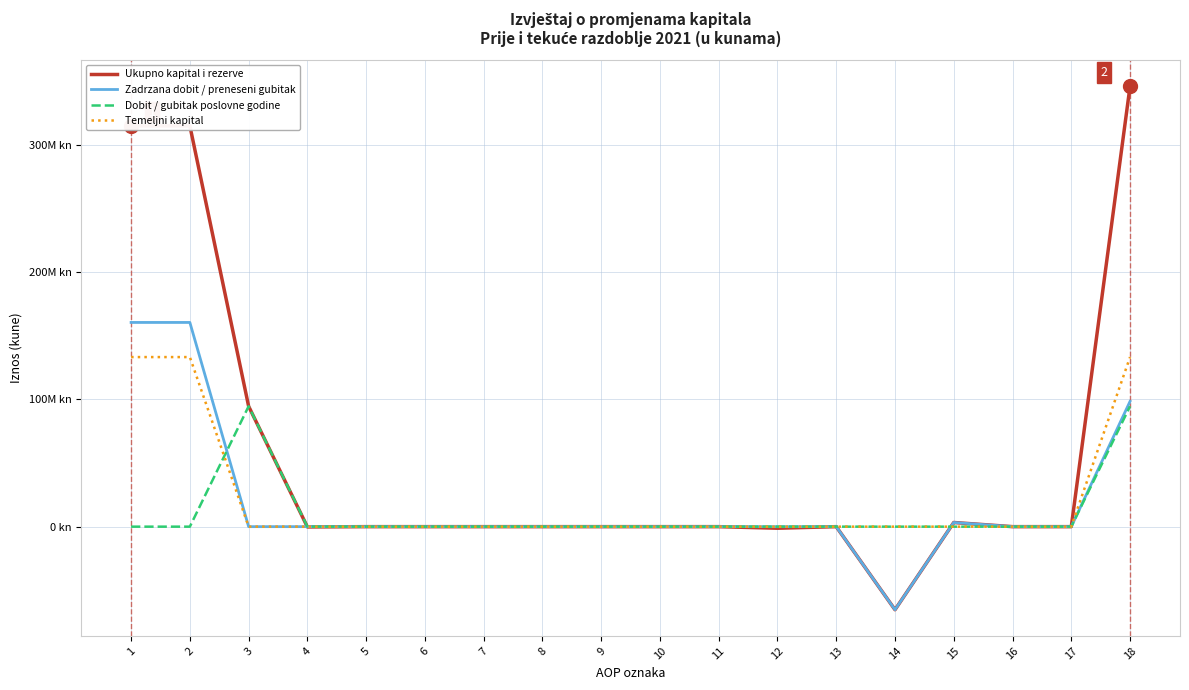

What is the difference between the maximum and second lowest values in the Ukupno kapital i rezerve series?

347108561